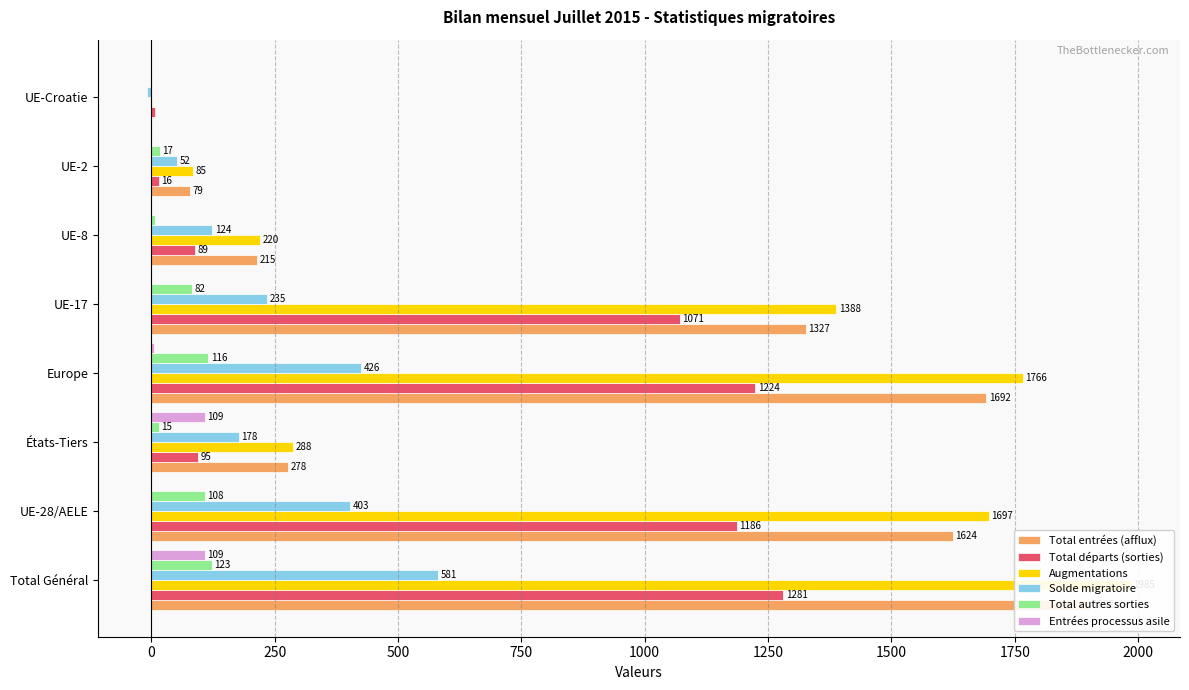

Is the value of Augmentations at UE-28/AELE greater than the value of Total autres sorties at UE-Croatie?

Yes